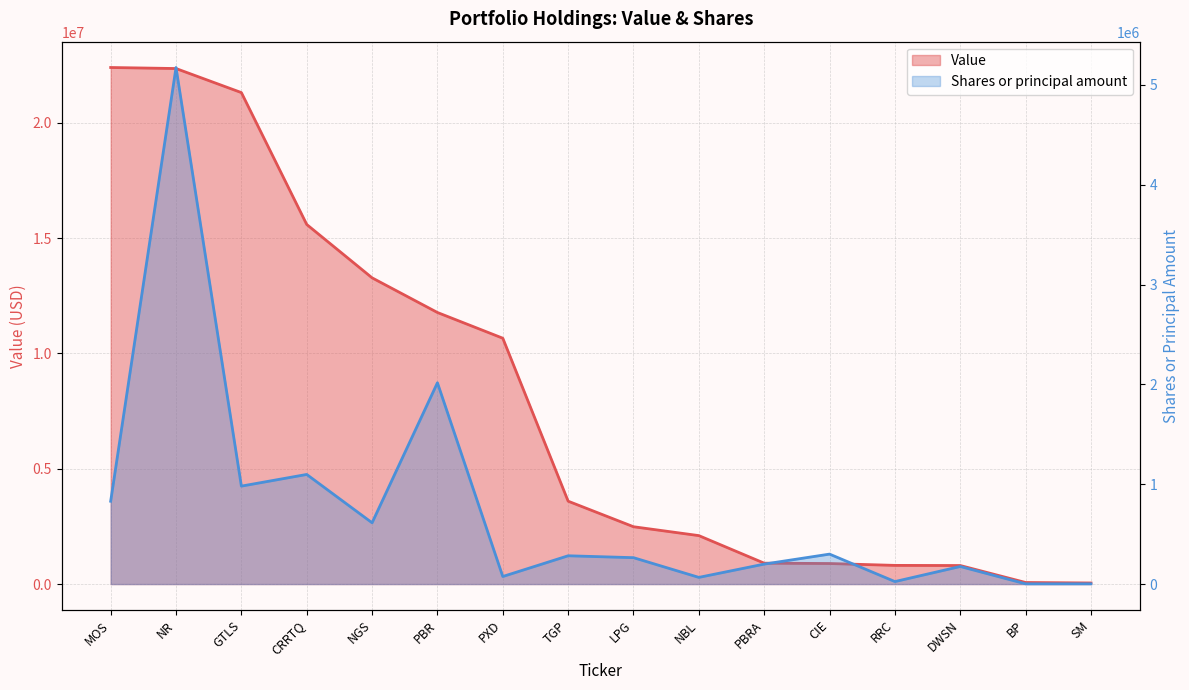

Which series changed the most between MOS and PBRA?

Value